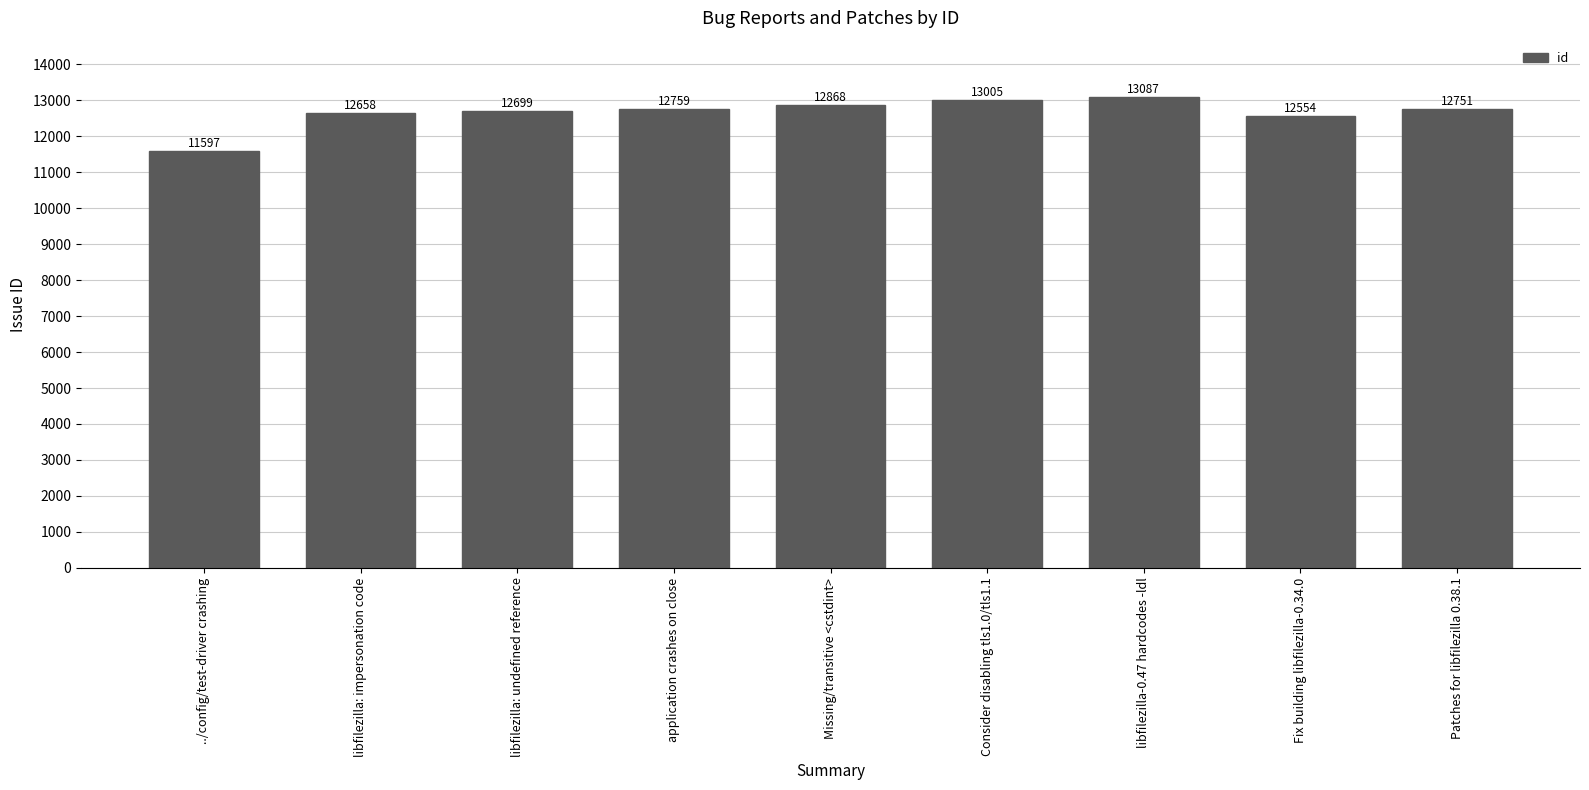

Rank the categories by value from lowest to highest.

../config/test-driver crashing, Fix building libfilezilla-0.34.0, libfilezilla: impersonation code, libfilezilla: undefined reference, Patches for libfilezilla 0.38.1, application crashes on close, Missing/transitive <cstdint>, Consider disabling tls1.0/tls1.1, libfilezilla-0.47 hardcodes -ldl